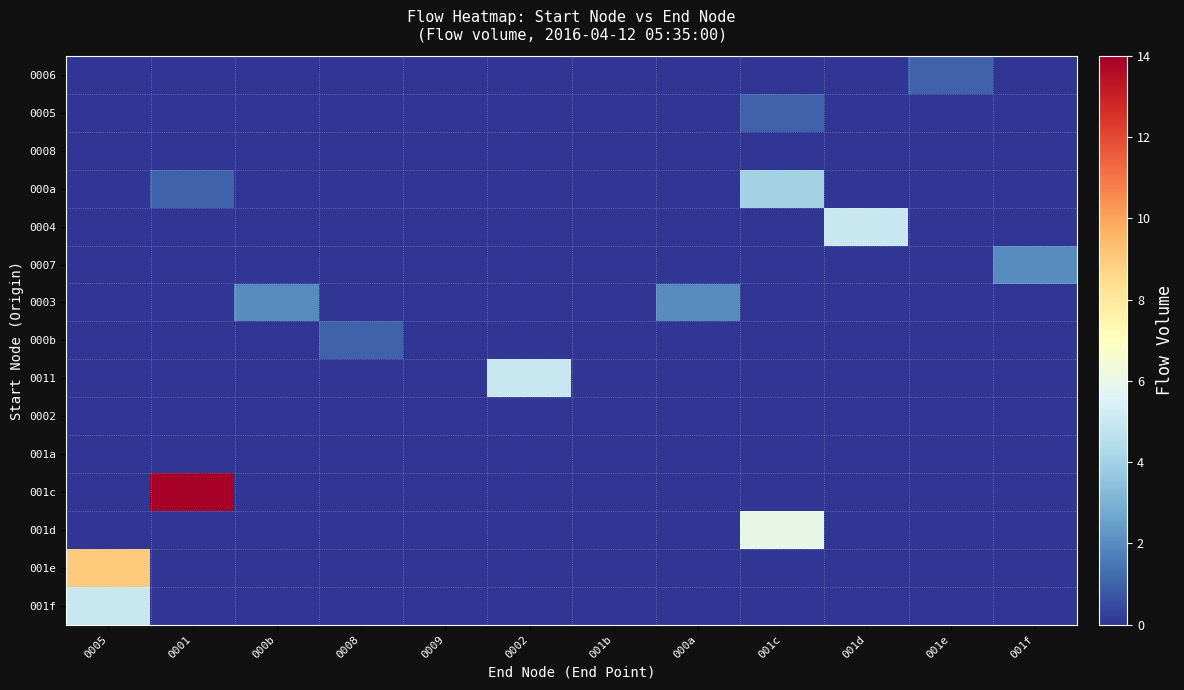

At 001c, list the series in order from smallest to largest.

0006, 0008, 0004, 0007, 0003, 000b, 0011, 0002, 001a, 001c, 001e, 001f, 0005, 000a, 001d